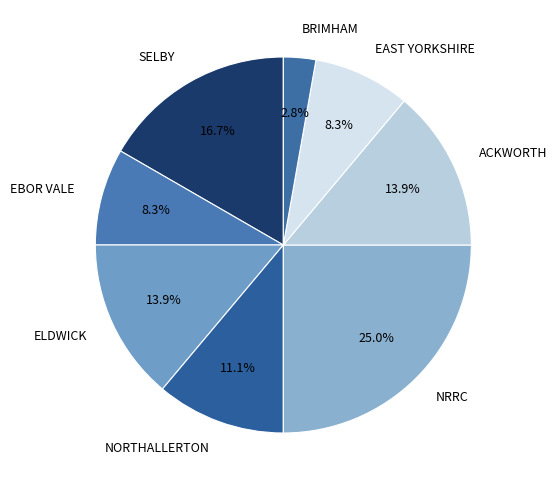

To the nearest percent, what is the average slice percentage?

12%